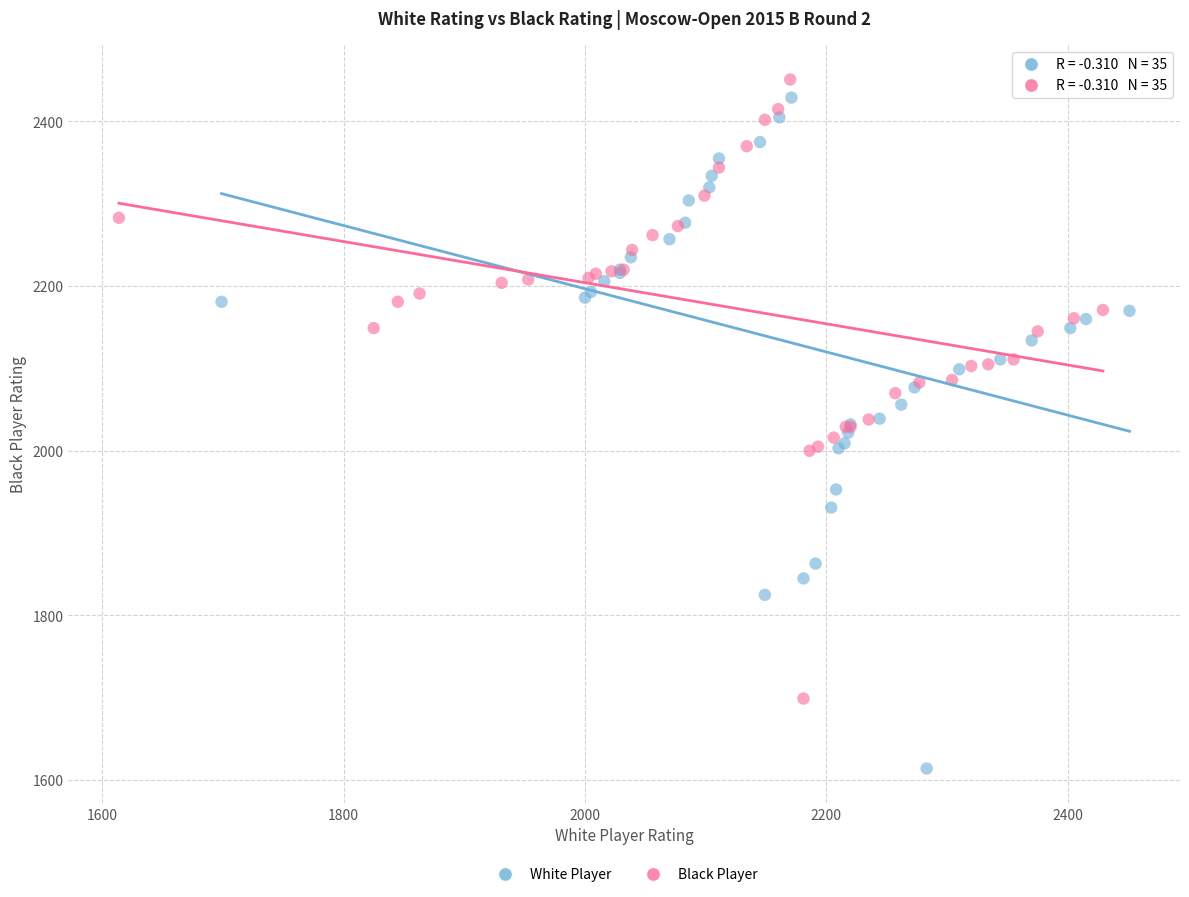

Which series reaches the minimum Y coordinate?

White Player